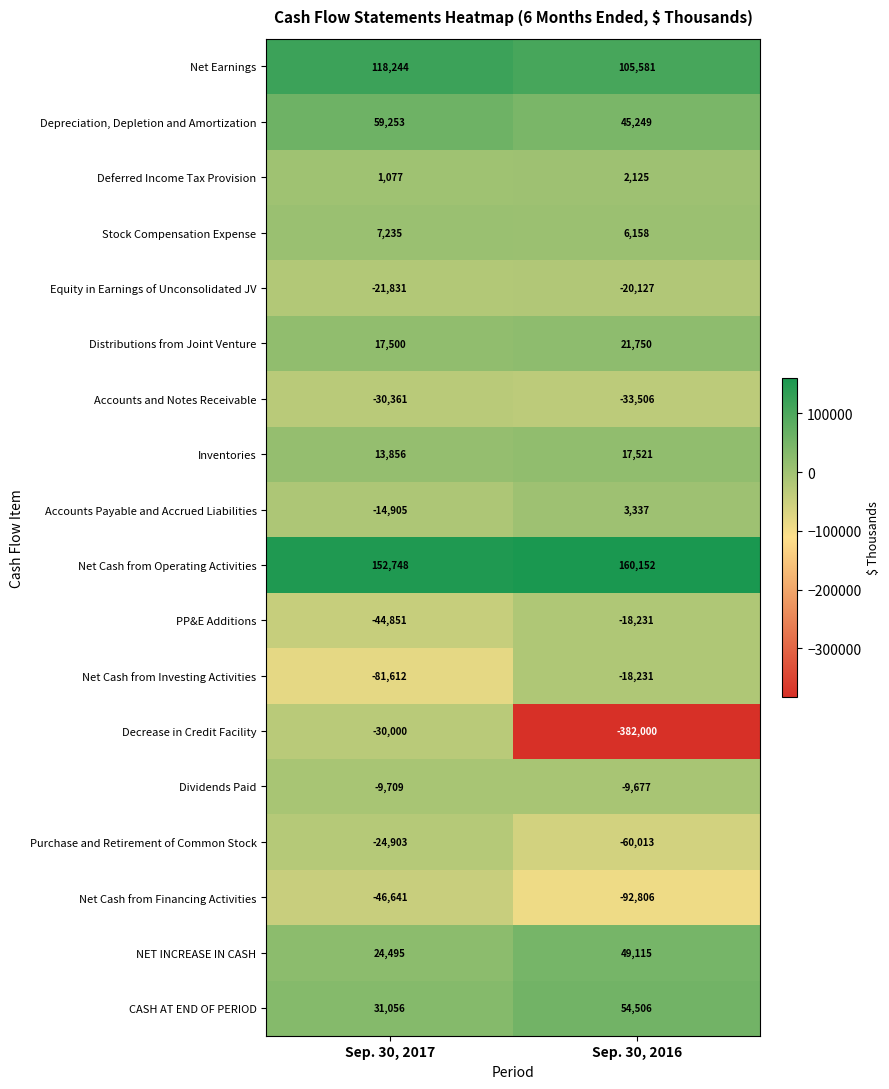

How many distinct data groups are displayed?

18